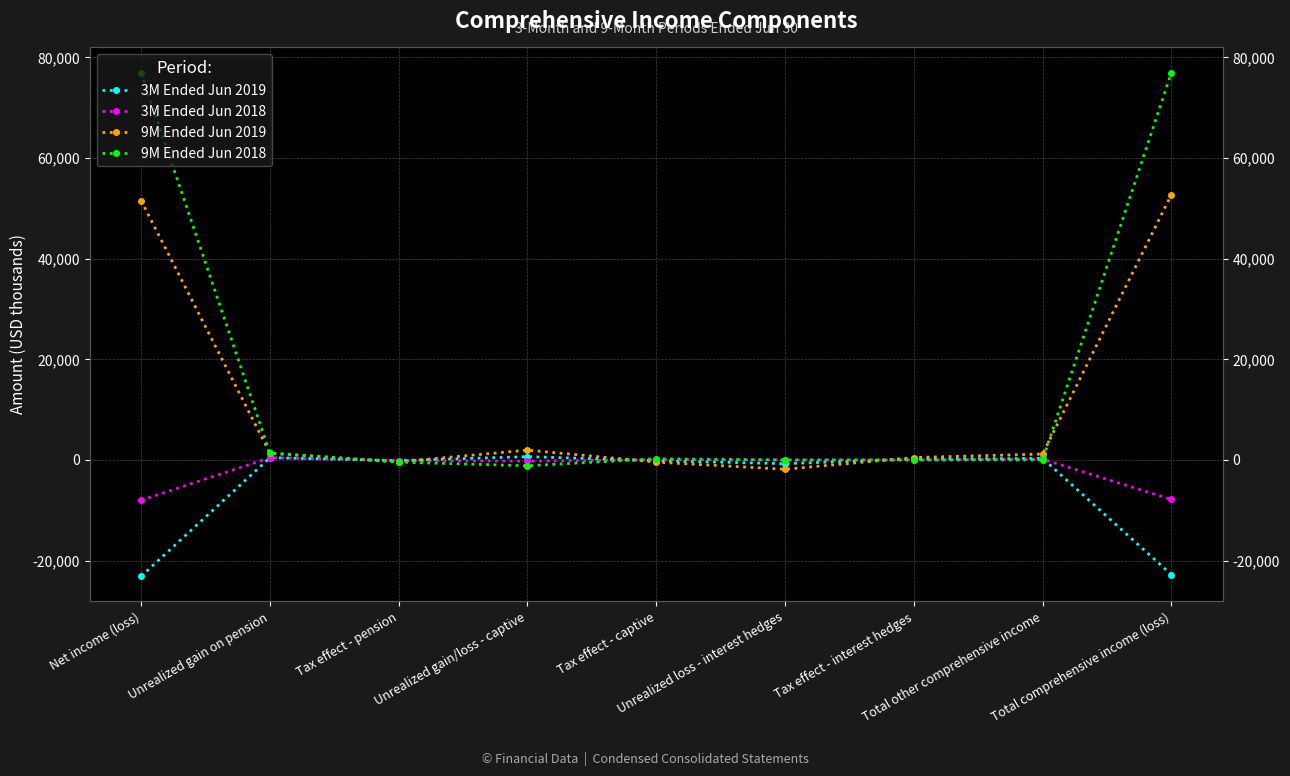

At which label does 3M Ended Jun 2018 reach its minimum?

Net income (loss)